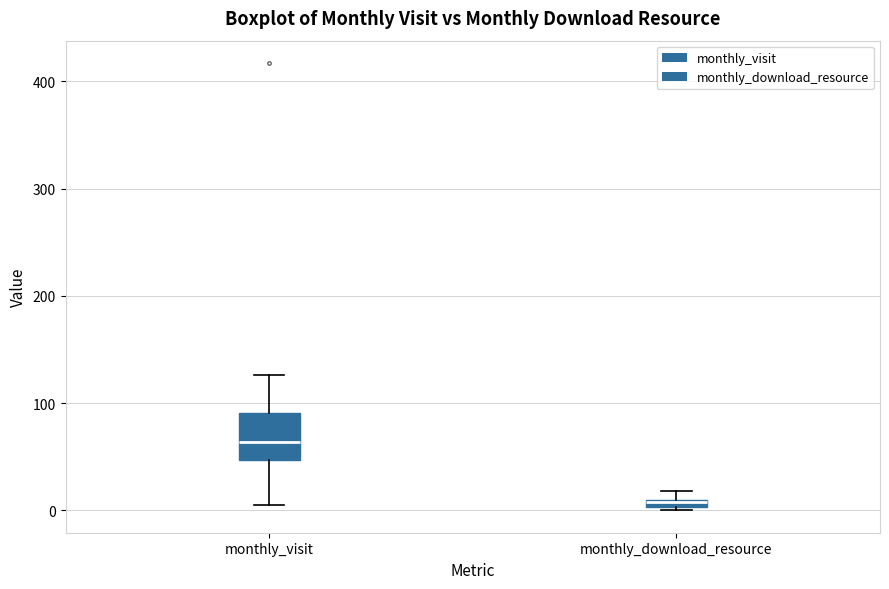

Where does the lower whisker of the box for monthly_visit end on the y-axis? The values are not printed on the chart, so give them approximately, as read against the axis.

10